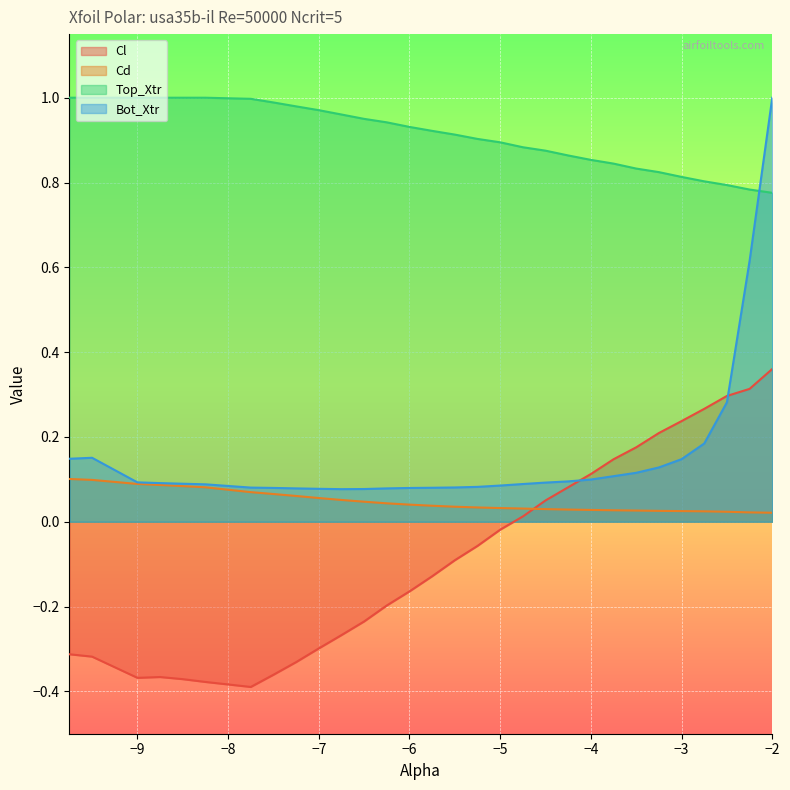

Between -6.0 and -4.75, which series saw the biggest shift?

Cl